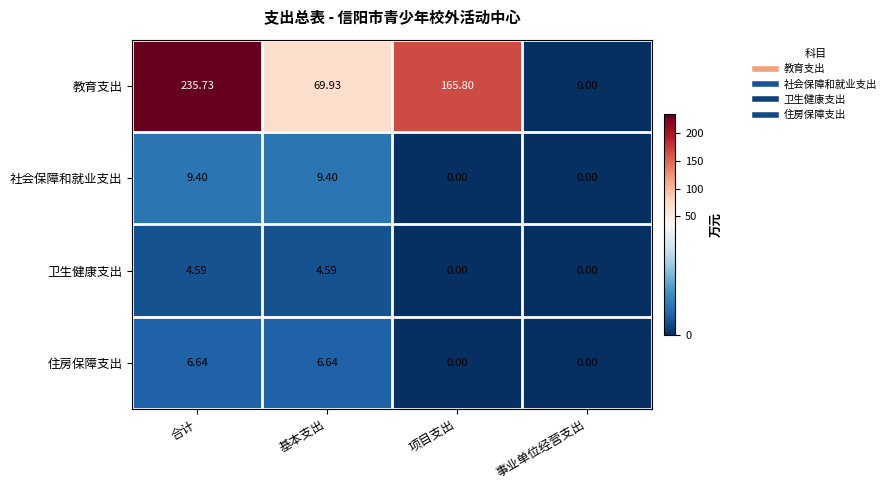

List the series in order of their peak value, highest first.

教育支出, 社会保障和就业支出, 住房保障支出, 卫生健康支出